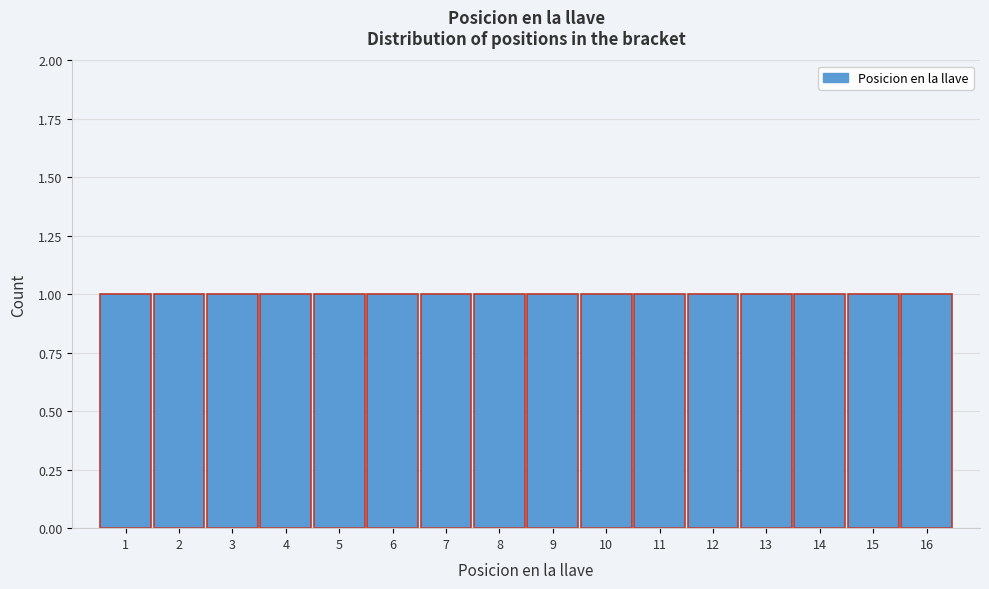

Reading left to right, list every bar in this chart as the range it spans on the x-axis followed by its height. The values are not printed on the chart, so give them approximately, as read against the axis.

0.5 to 1.5: 1
1.5 to 2.5: 1
2.5 to 3.5: 1
3.5 to 4.5: 1
4.5 to 5.5: 1
5.5 to 6.5: 1
6.5 to 7.5: 1
7.5 to 8.5: 1
8.5 to 9.5: 1
9.5 to 10.5: 1
10.5 to 11.5: 1
11.5 to 12.5: 1
12.5 to 13.5: 1
13.5 to 14.5: 1
14.5 to 15.5: 1
15.5 to 16.5: 1